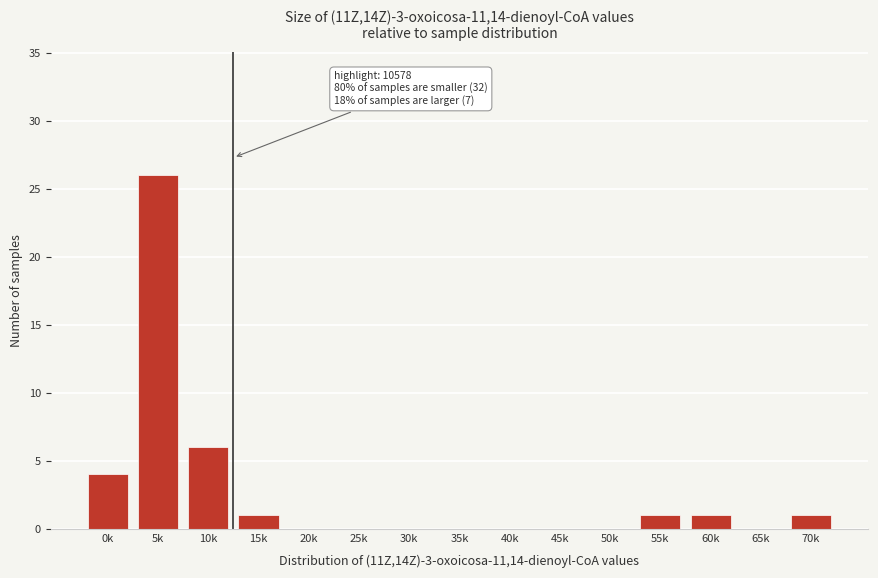

Reading left to right, transcribe all the data shown in this chart.

0k=4	5k=26	10k=6	15k=1	20k=0	25k=0	30k=0	35k=0	40k=0	45k=0	50k=0	55k=1	60k=1	65k=0	70k=1